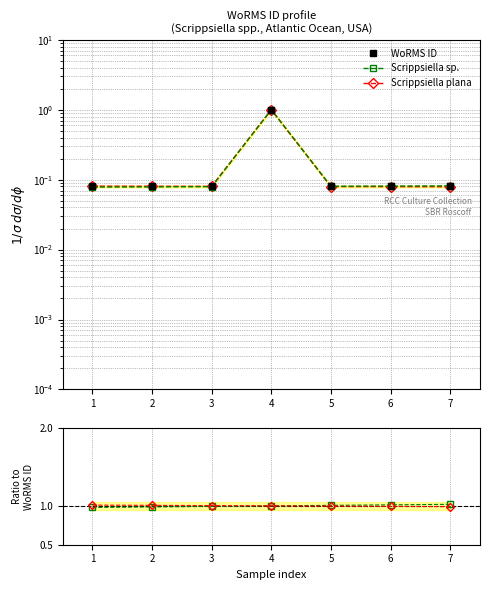

What value does the Scrippsiella plana series have at 7?

1.0